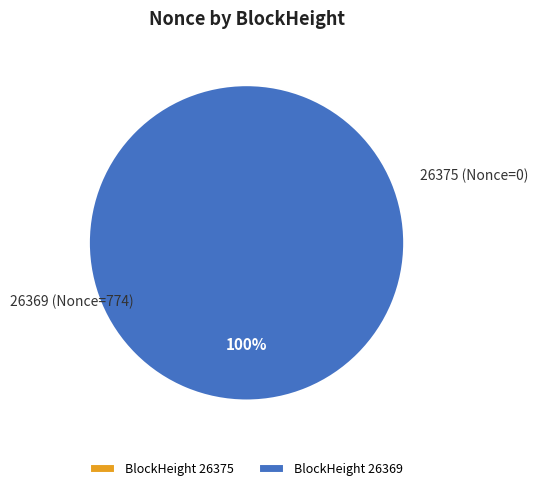

How many slices are in this pie chart?

2